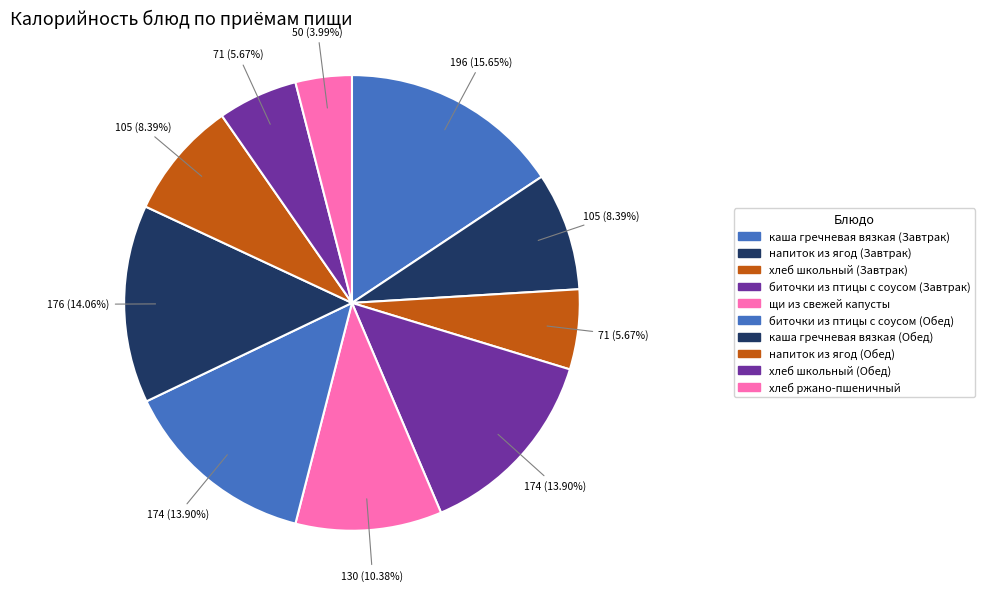

The хлеб ржано-пшеничный slice represents 4% of the pie. True or false?

True